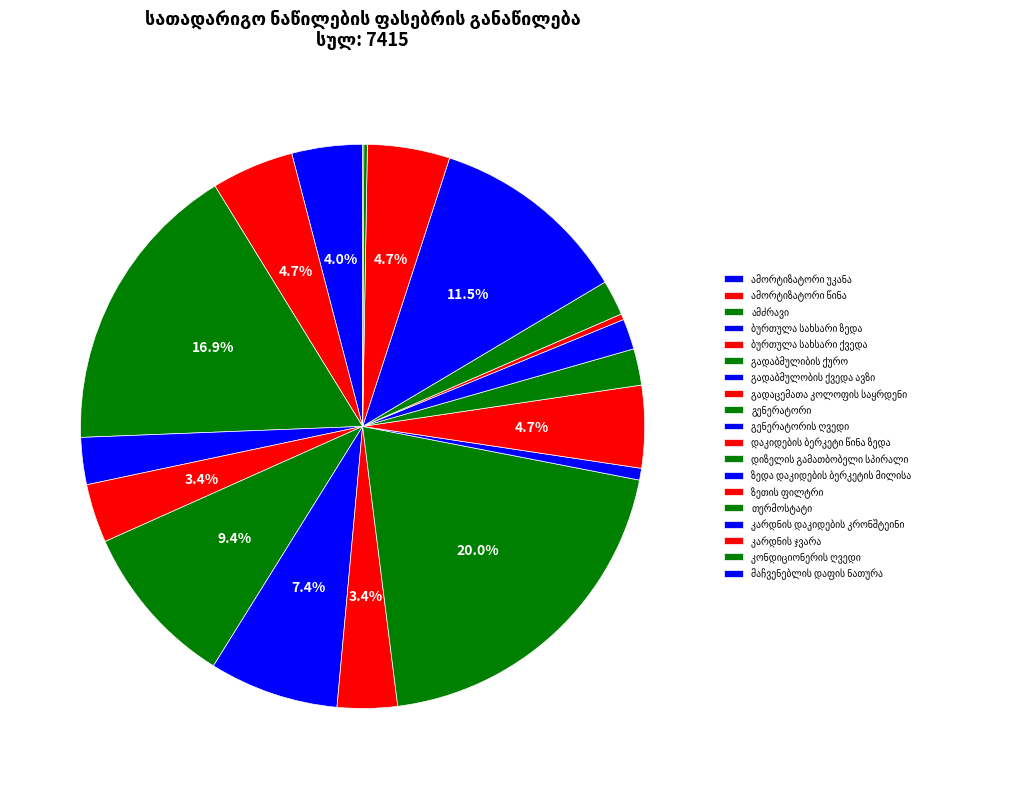

Rank the categories by value from highest to lowest.

გენერატორი, ამძრავი, კარდნის დაკიდების კრონშტეინი, გადაბმულიბის ქურო, გადაბმულობის ქვედა ავზი, ამორტიზატორი წინა, დაკიდების ბერკეტი წინა ზედა, კარდნის ჯვარა, ამორტიზატორი უკანა, გადაცემათა კოლოფის საყრდენი, ბურთულა სახსარი ქვედა, ბურთულა სახსარი ზედა, დიზელის გამათბობელი სპირალი, თერმოსტატი, ზედა დაკიდების ბერკეტის მილისა, გენერატორის ღვედი, ზეთის ფილტრი, კონდიციონერის ღვედი, მაჩვენებლის დაფის ნათურა